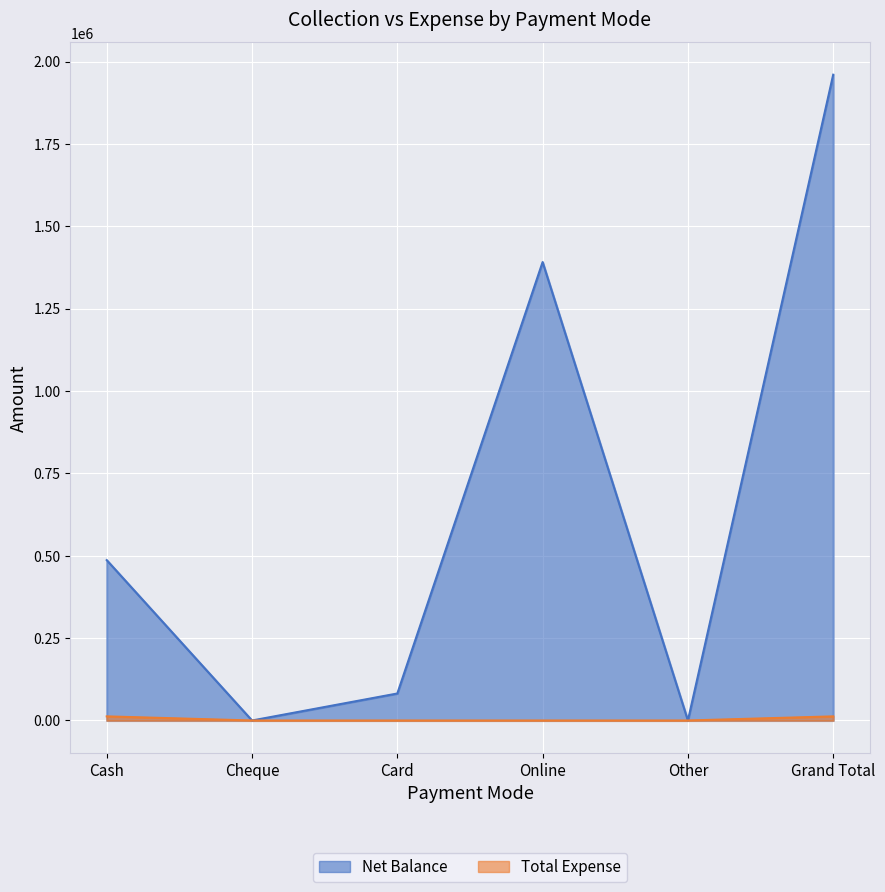

What is the difference between the highest and lowest values at Cash?

474253